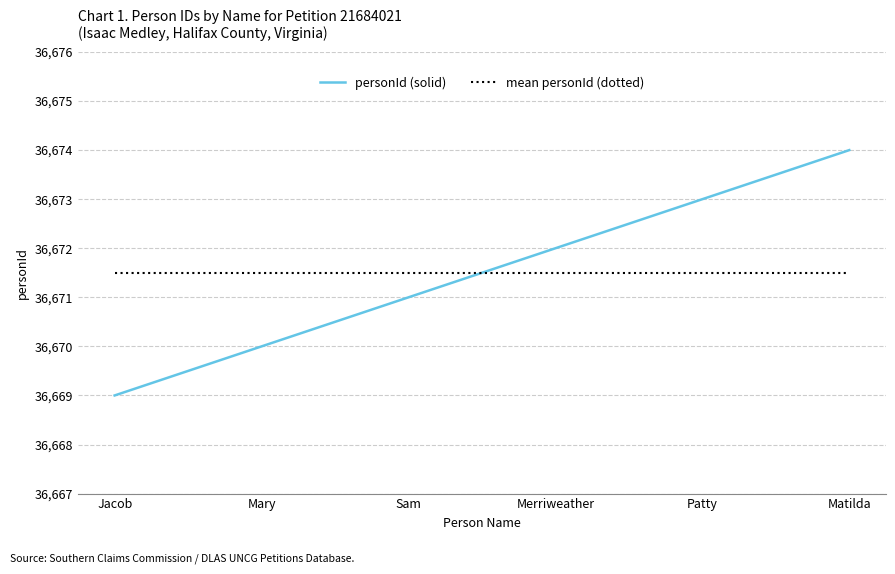

True or false: personId (solid) and mean personId (dotted) intersect in this chart.

True